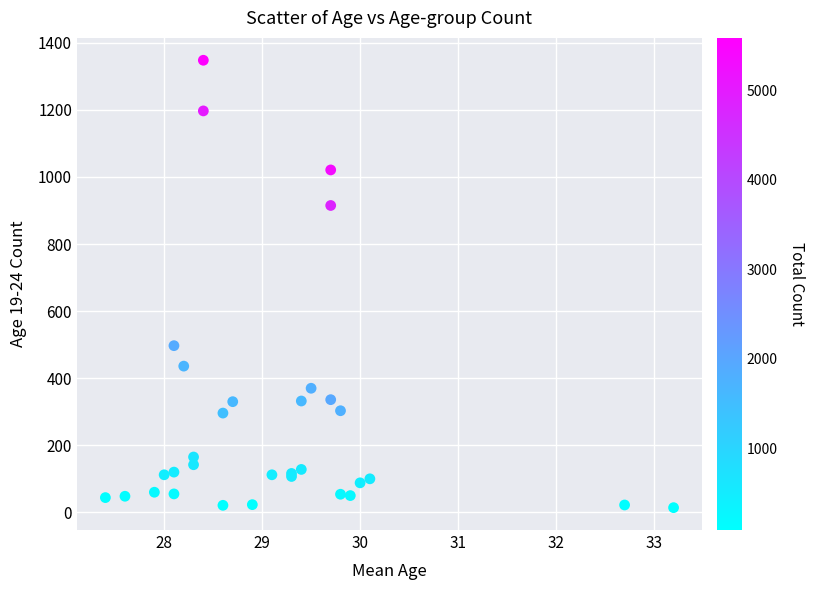

What Y value in the scatter plot is closest to 681?

497